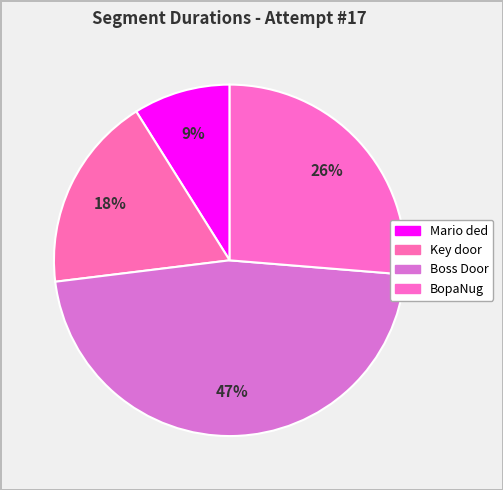

True or false: BopaNug accounts for 26% of the total.

True